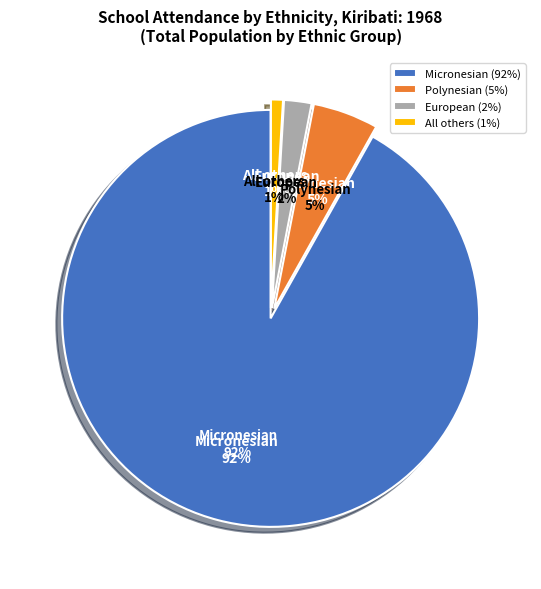

What percentage is the Micronesian slice, to the nearest percent?

92%